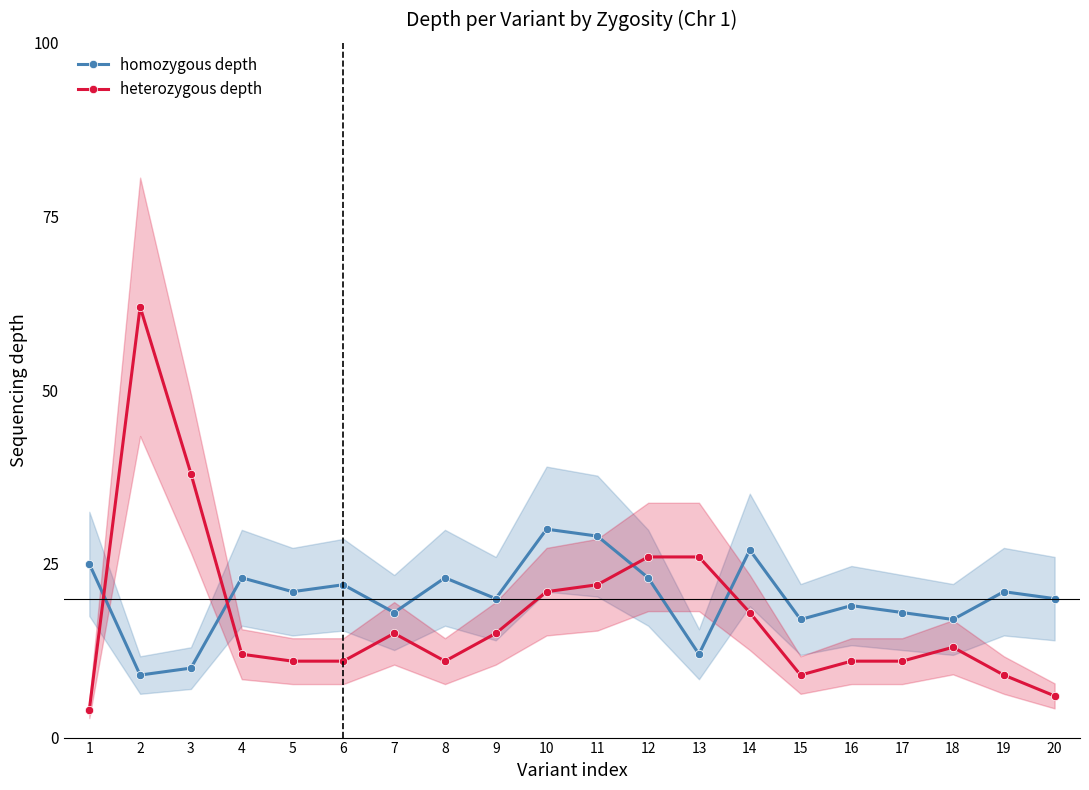

What is the spread (max minus min) of values at 12?

3